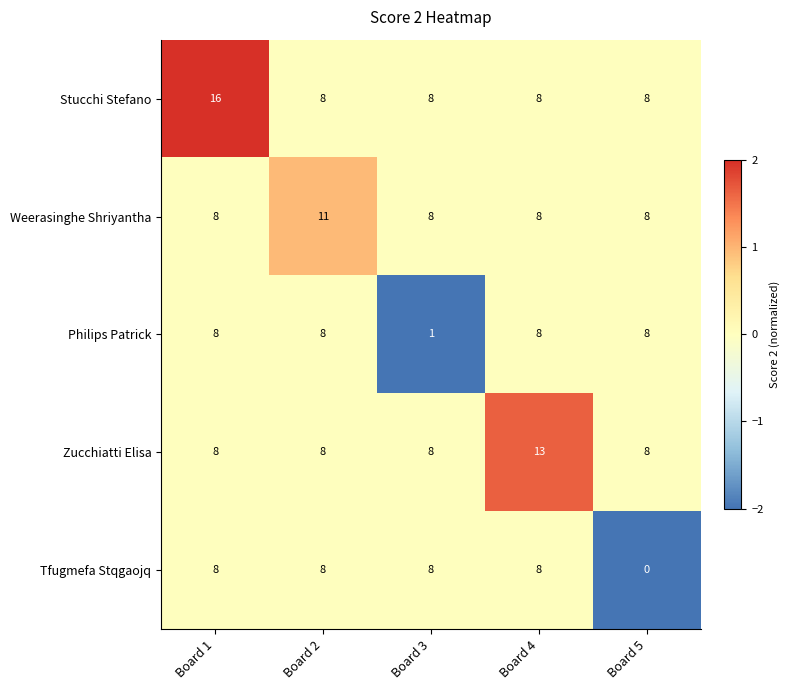

At which category is the sum across all series the highest?

Board 1